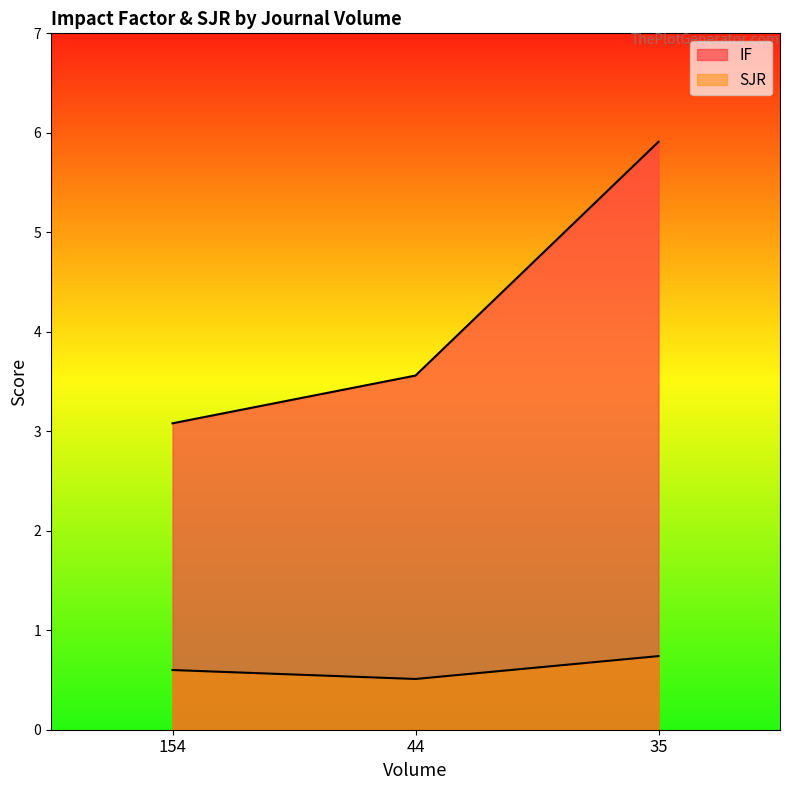

Rank the series by their maximum value, from highest to lowest.

IF, SJR